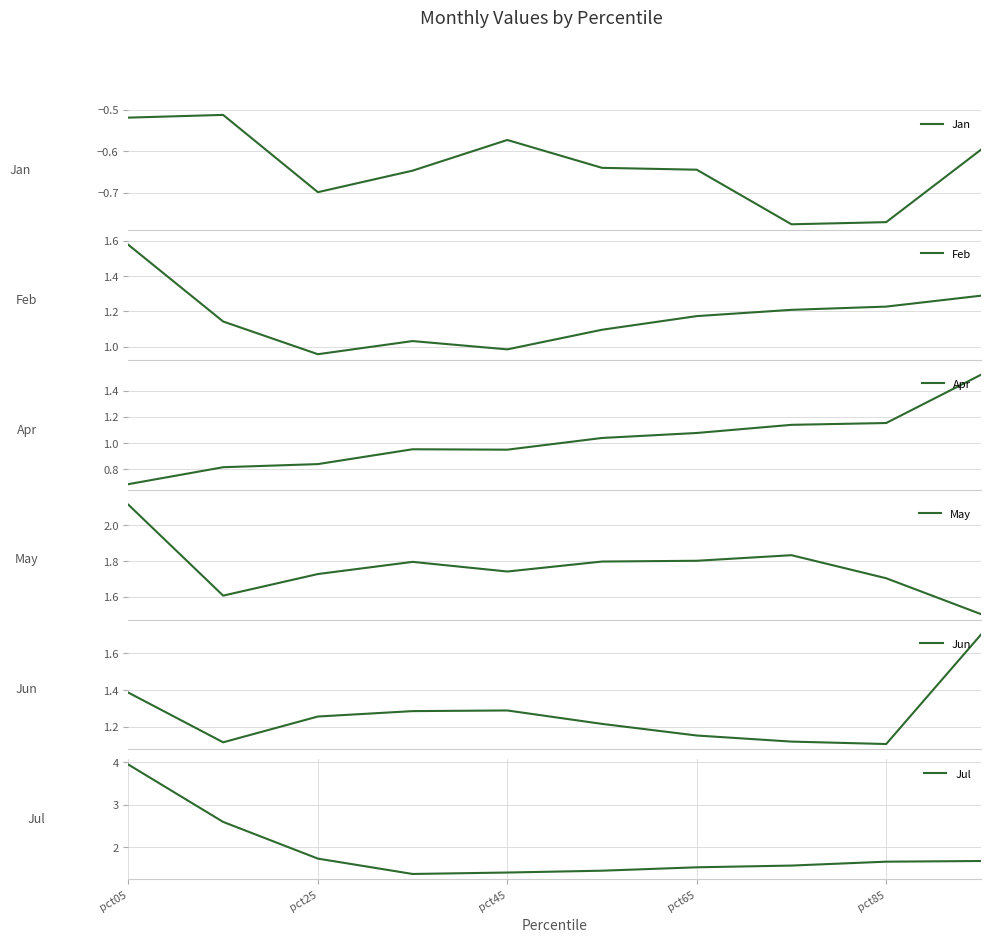

At which label does Apr reach its minimum?

pct05